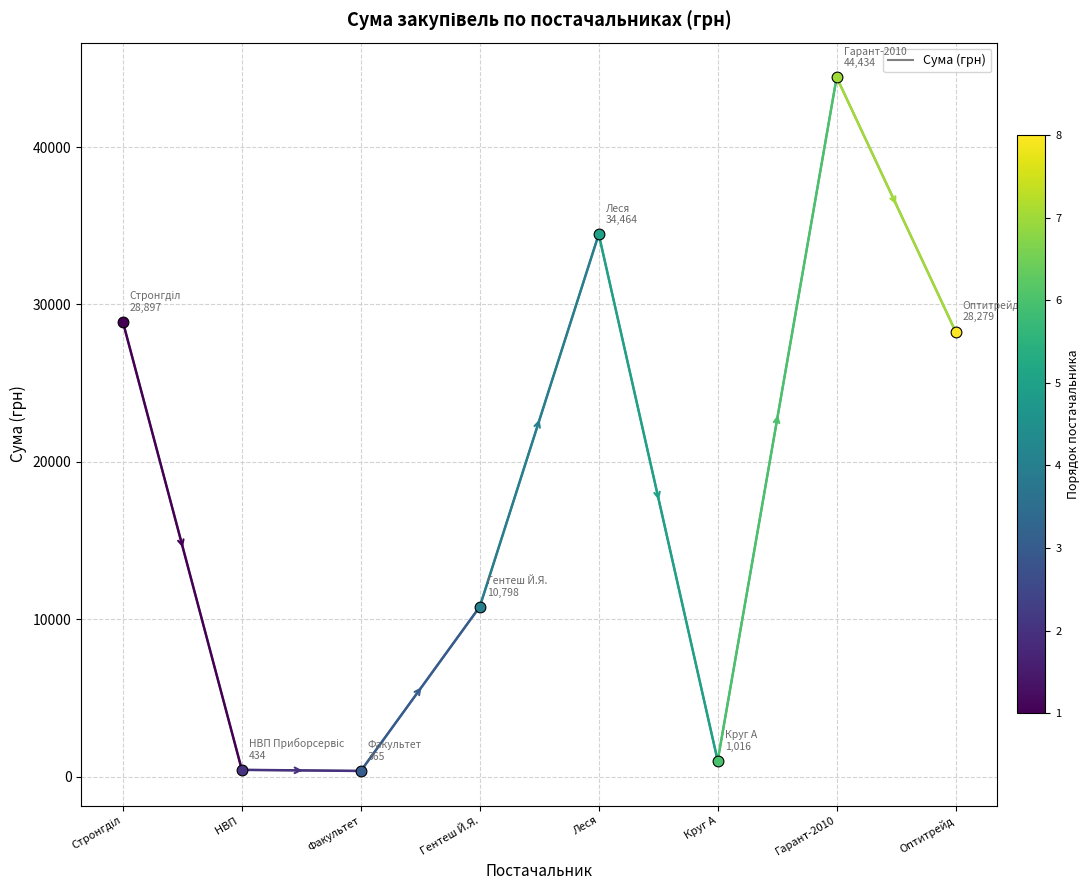

Between Круг А and Оптитрейд, which is larger?

Оптитрейд